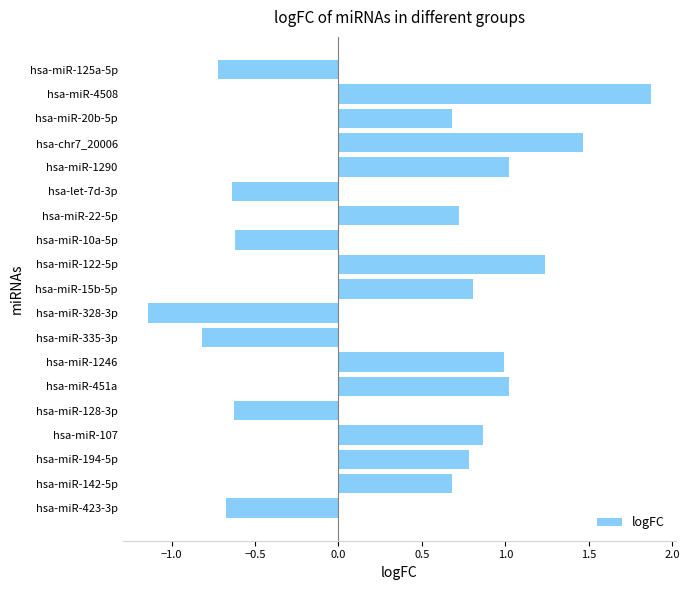

What is the difference between the second highest and second lowest values?

2.3